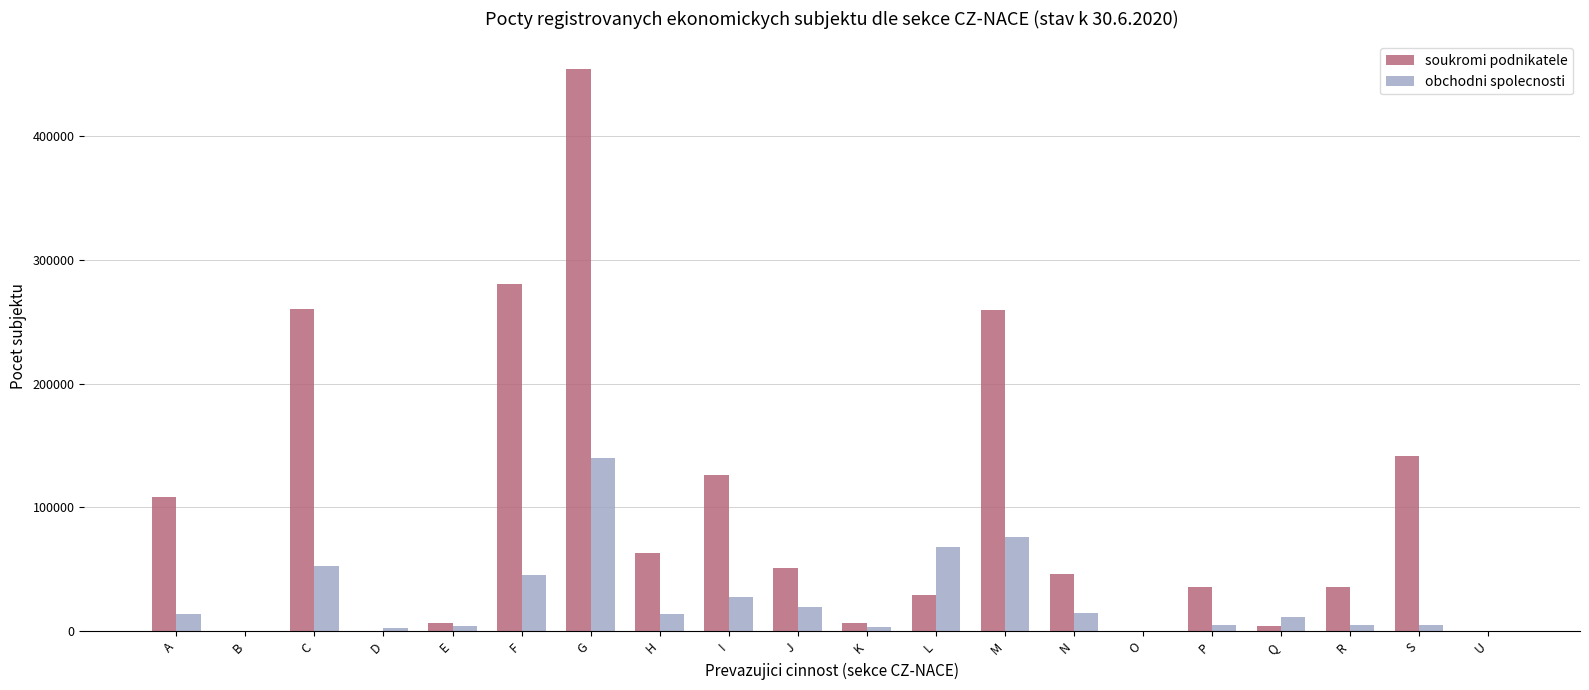

Read the soukromi podnikatele value at B.

268